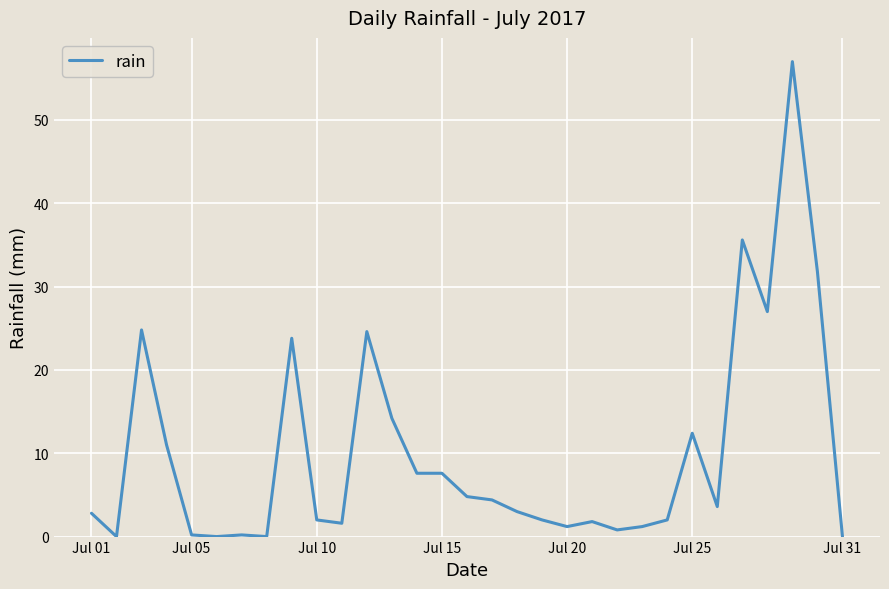

What is the maximum value shown in the chart?

57.0